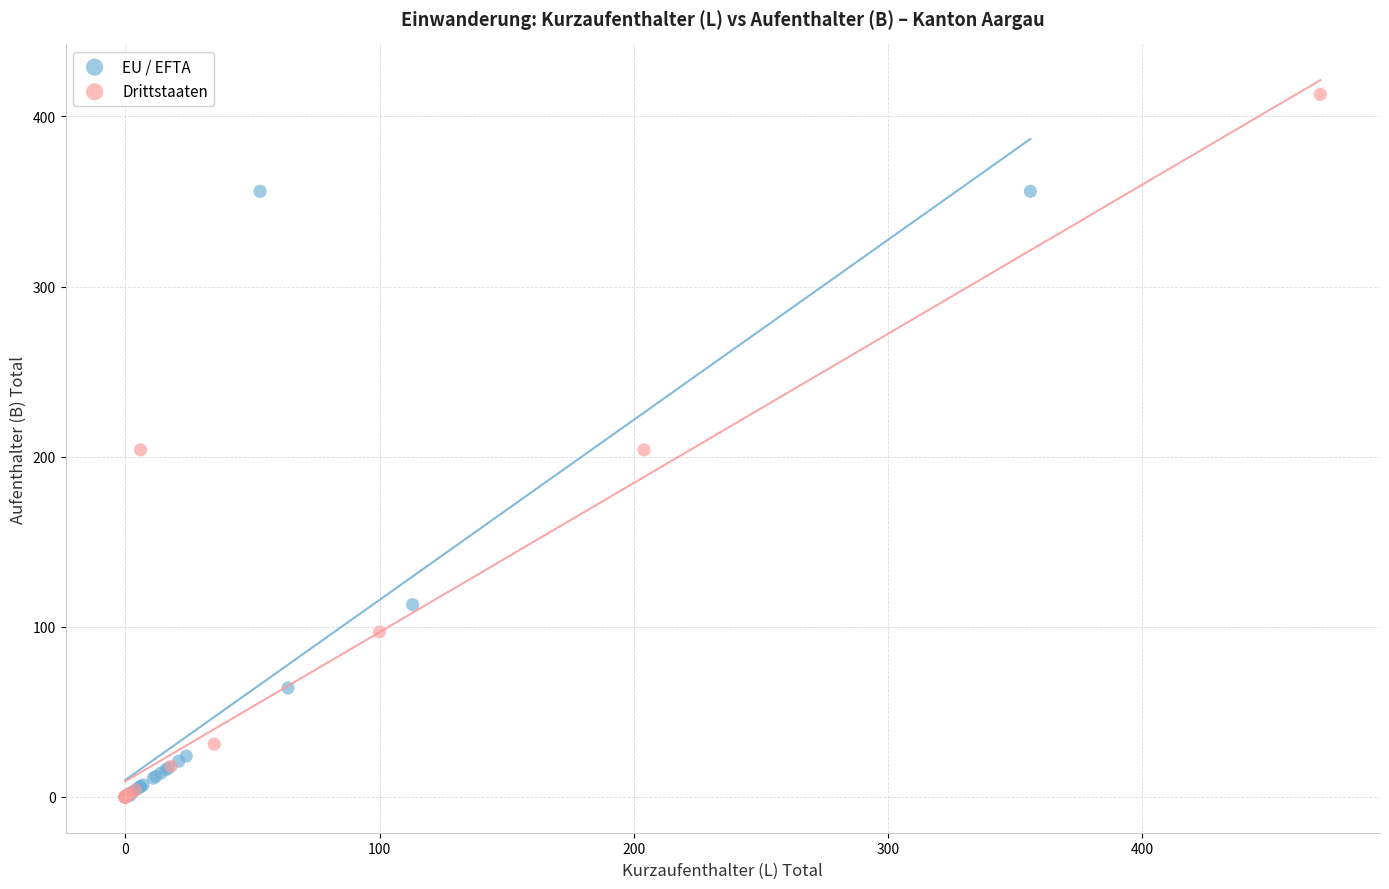

Which series contains the highest Y value?

Drittstaaten